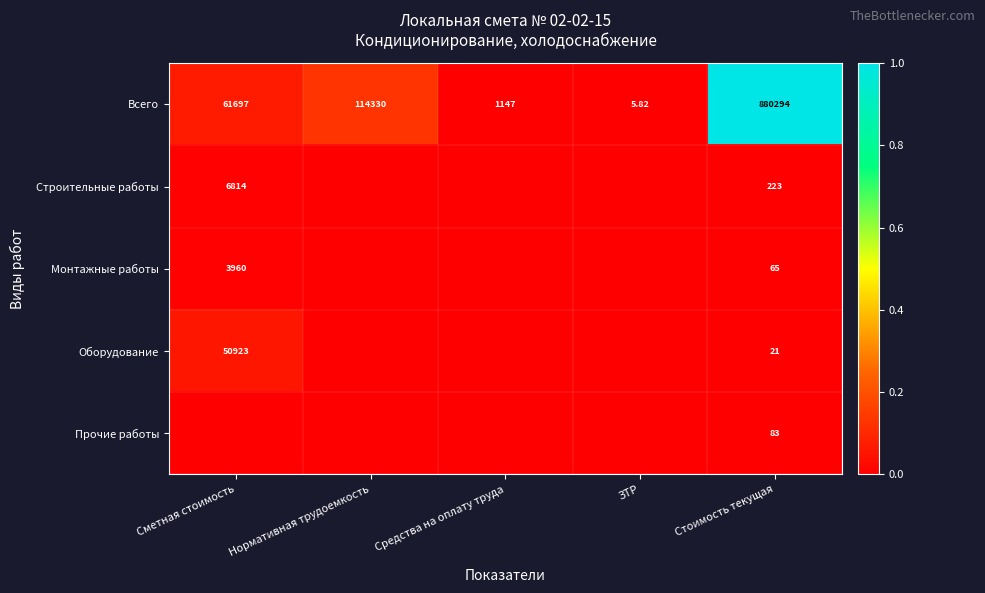

How many categories are shown in the chart?

5